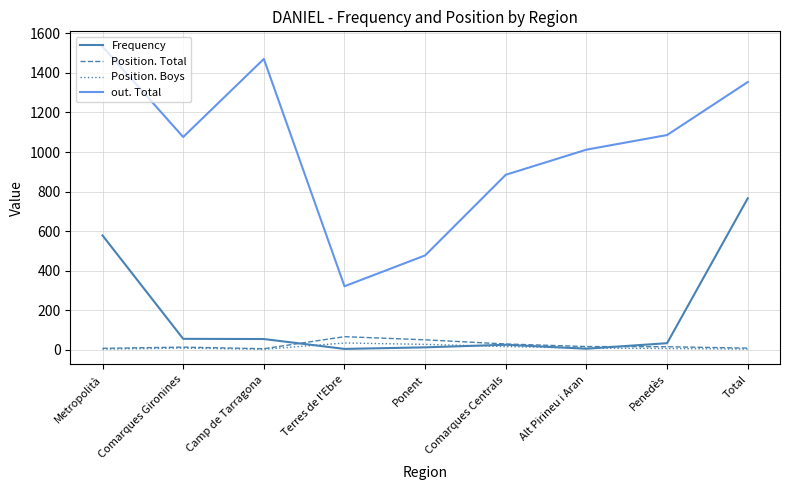

What are all the series names shown in the legend?

Frequency, Position. Total, Position. Boys, out. Total